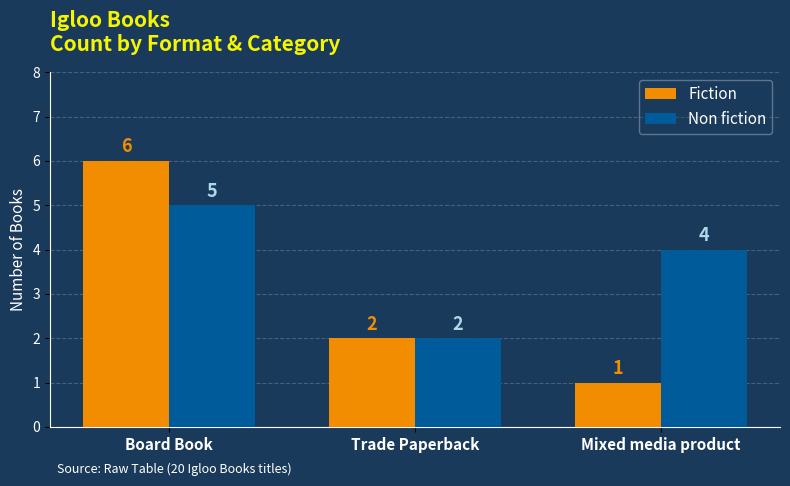

At which category is the sum across all series the highest?

Board Book